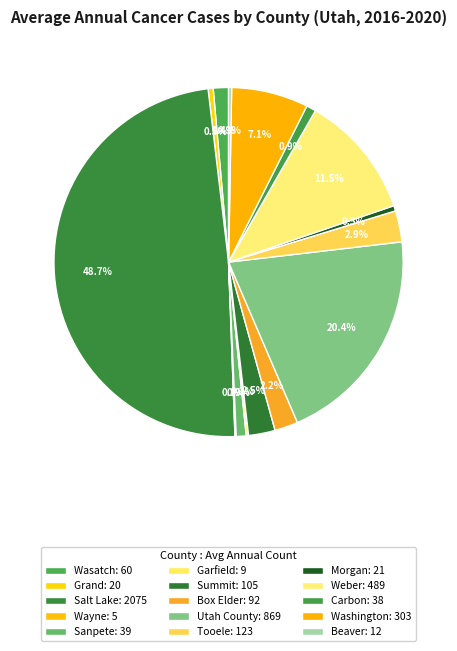

How many slices are in this pie chart?

15